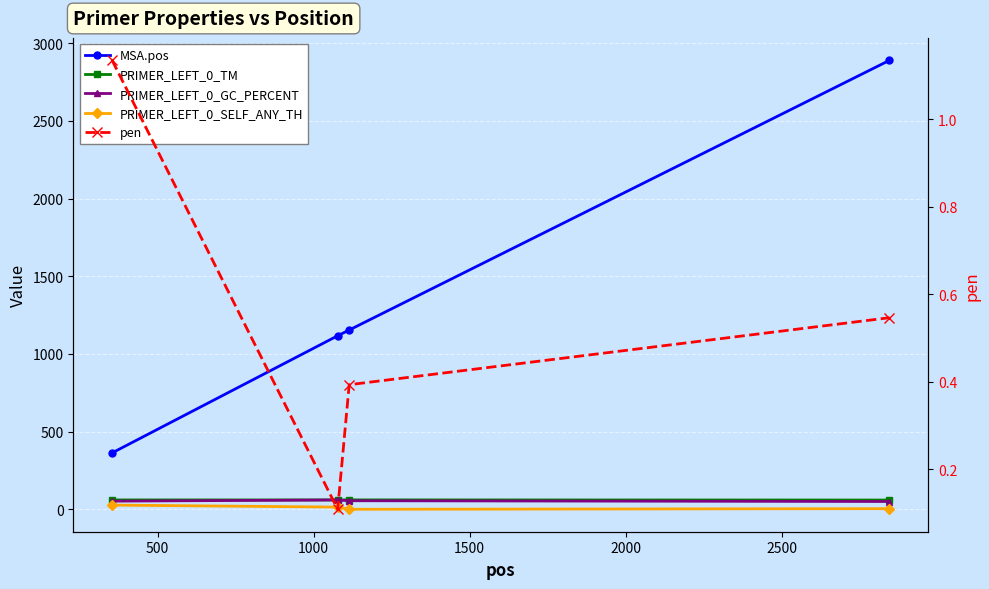

What is the total value across all series at 500?

1251.2